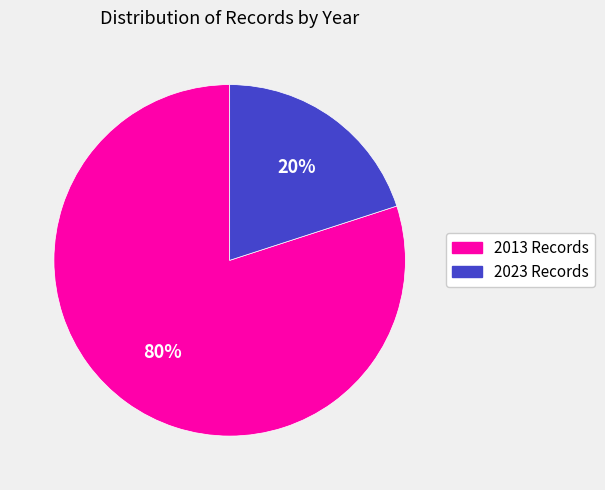

Does any single category account for the majority?

Yes